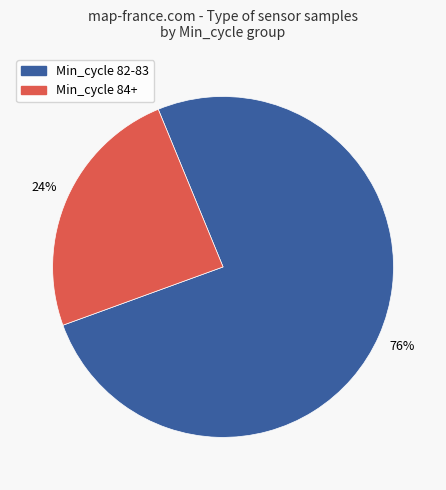

Is there a majority slice in this chart?

Yes